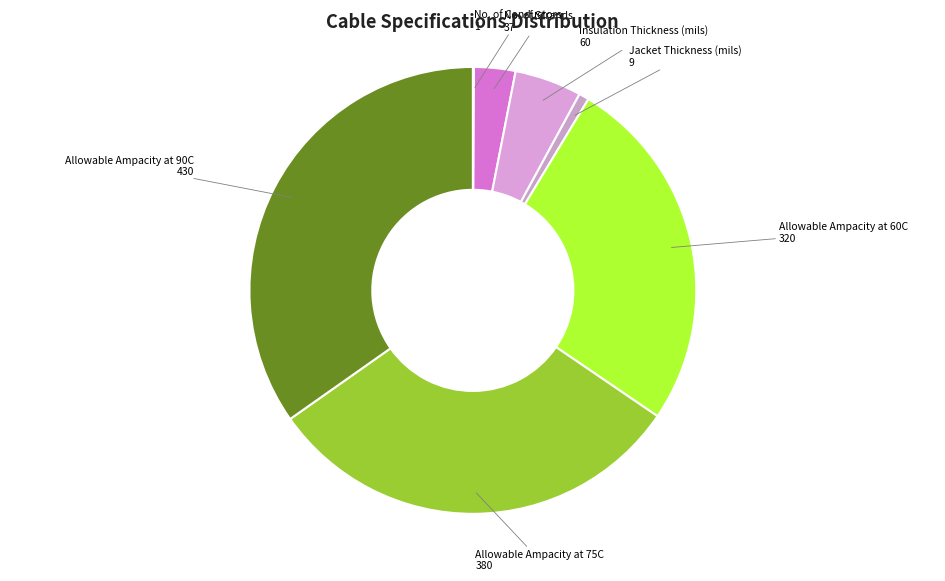

What is the ratio of the value at Allowable Ampacity at 75C to the value at Allowable Ampacity at 60C?

1.2